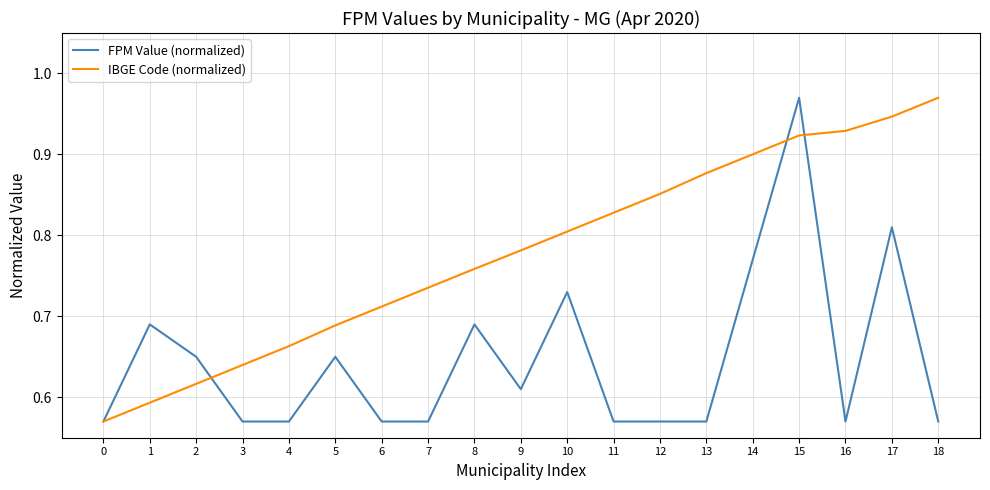

True or false: IBGE Code (normalized) and FPM Value (normalized) intersect in this chart.

True